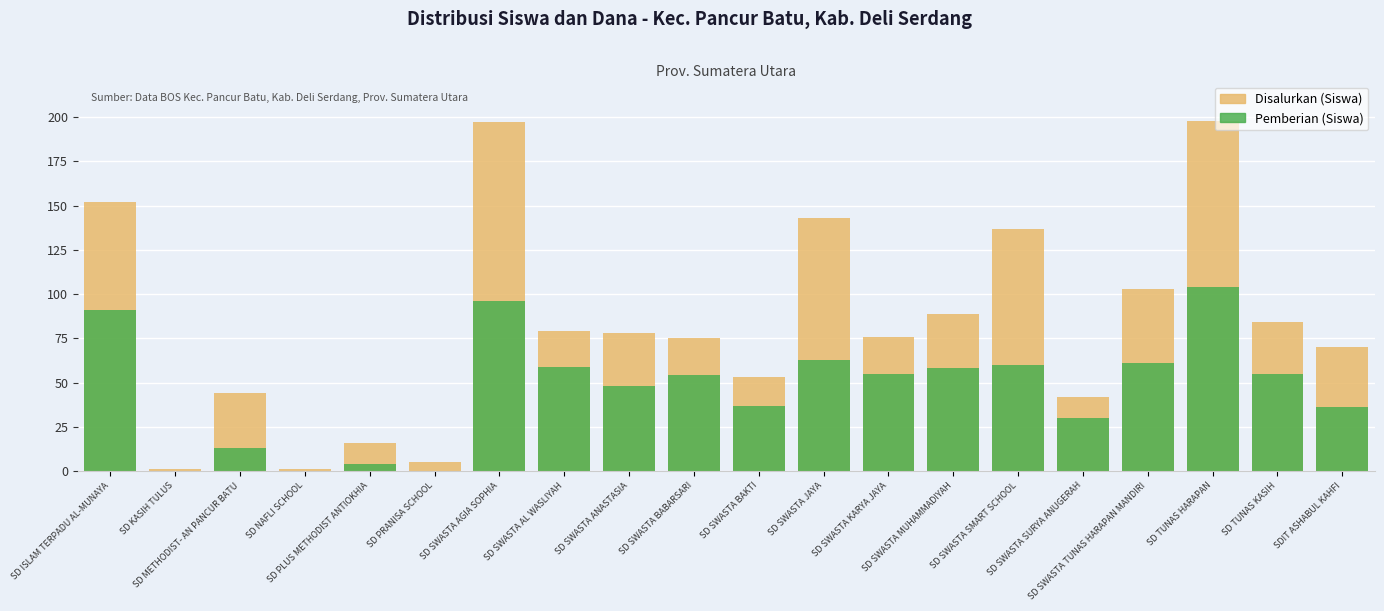

What is the label of the 3rd bar from the left?

SD METHODIST- AN PANCUR BATU